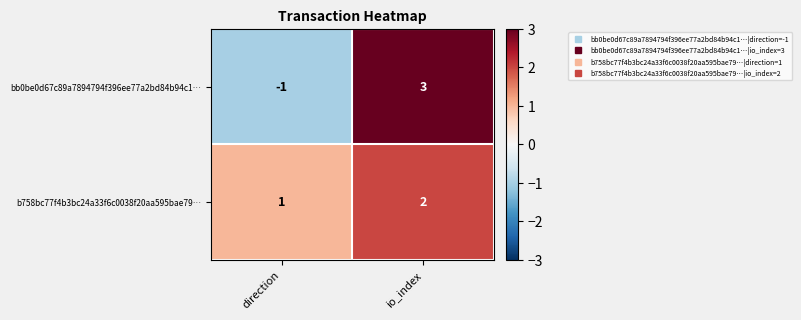

Which category has the lowest value across all series?

direction